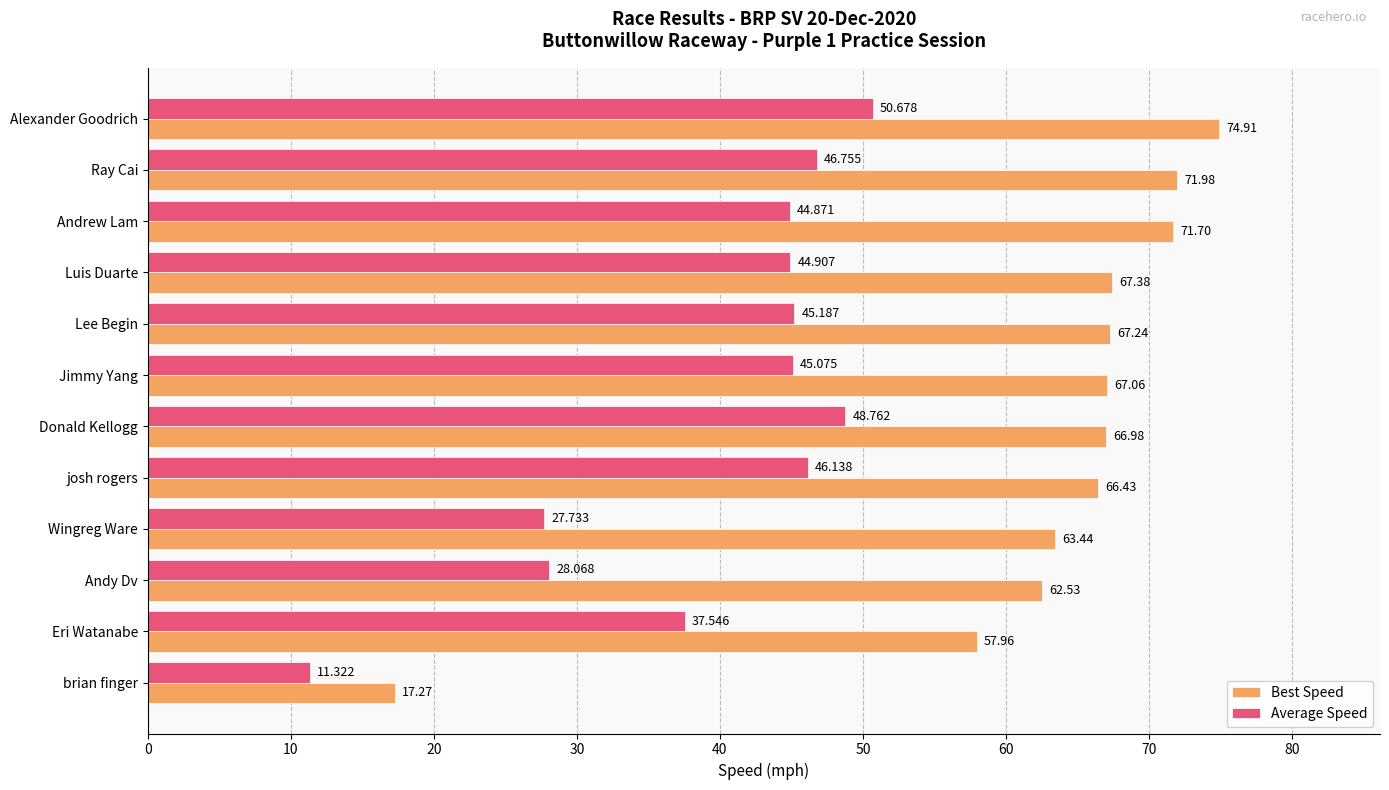

Between Jimmy Yang and Andy Dv, which series saw the biggest shift?

Average Speed